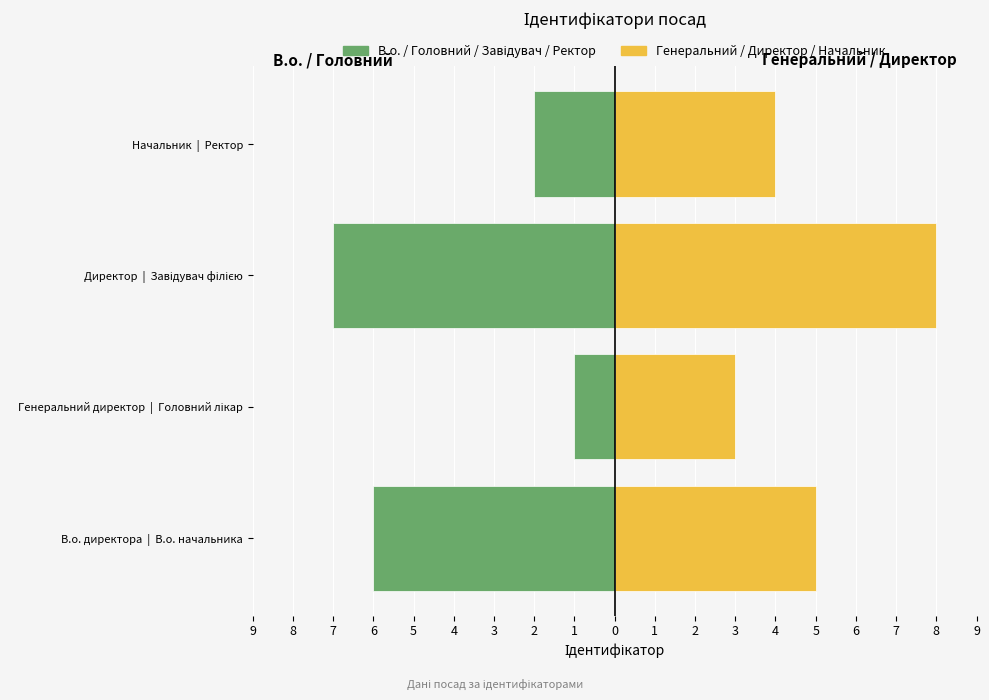

What is the lowest value of the Генеральний / Директор / Начальник series?

3